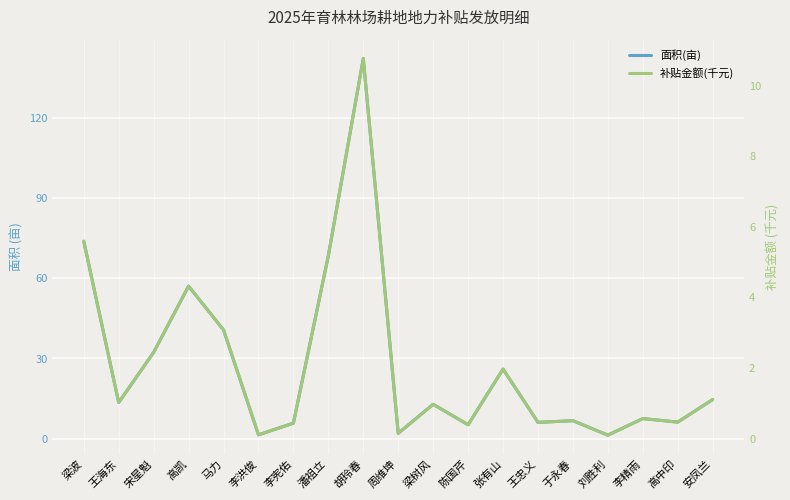

True or false: 补贴金额(千元) and 面积(亩) intersect in this chart.

False